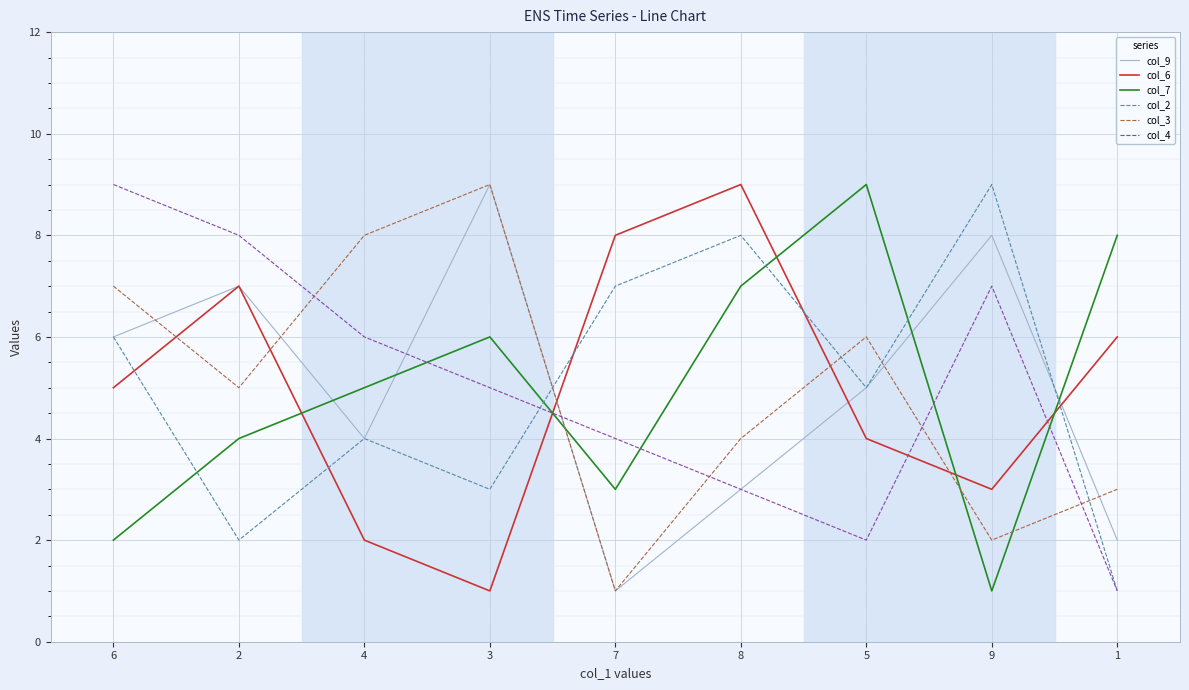

Where is col_4 nearest to the value 5?

3